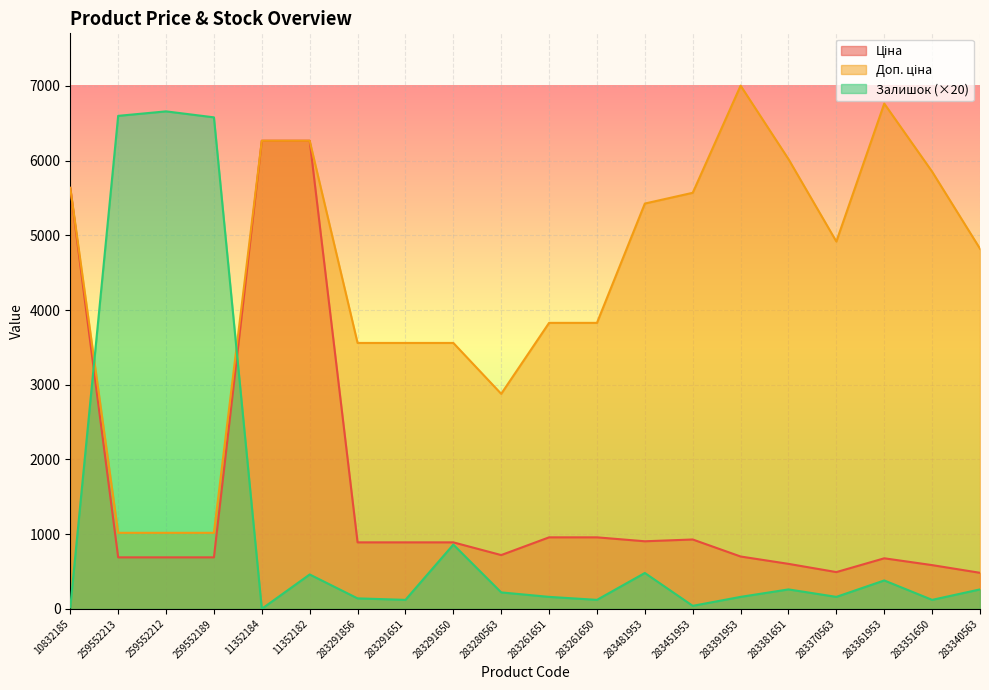

How many intersections are there between Доп. ціна and Залишок?

2